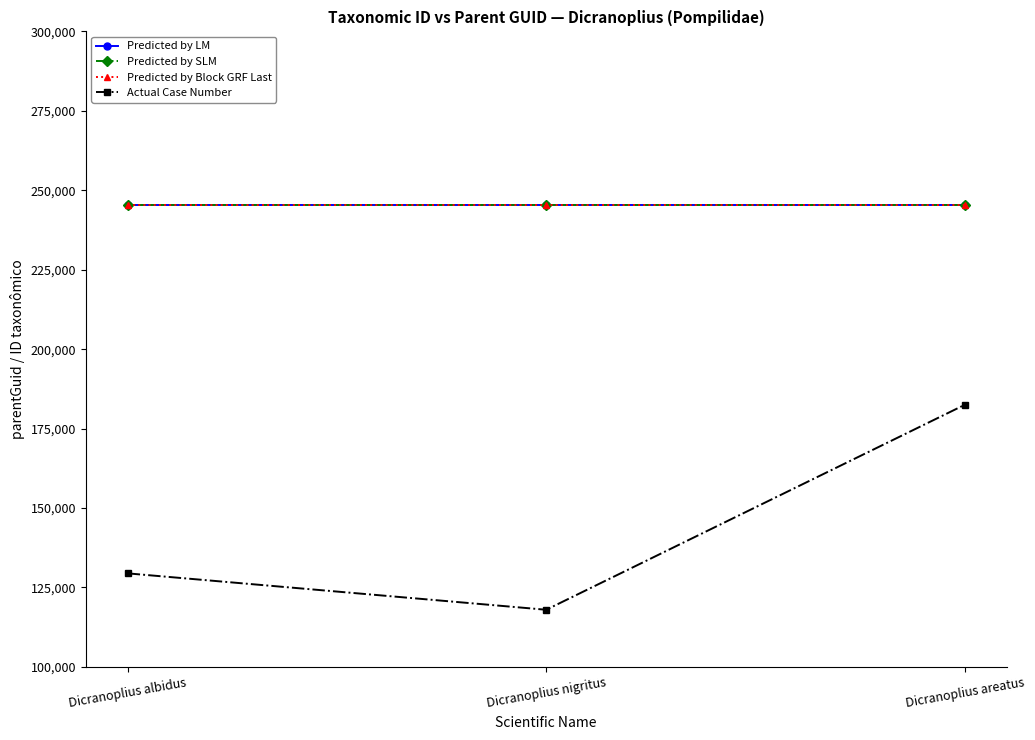

What are all the series names shown in the legend?

Predicted by LM, Predicted by SLM, Predicted by Block GRF Last, Actual Case Number